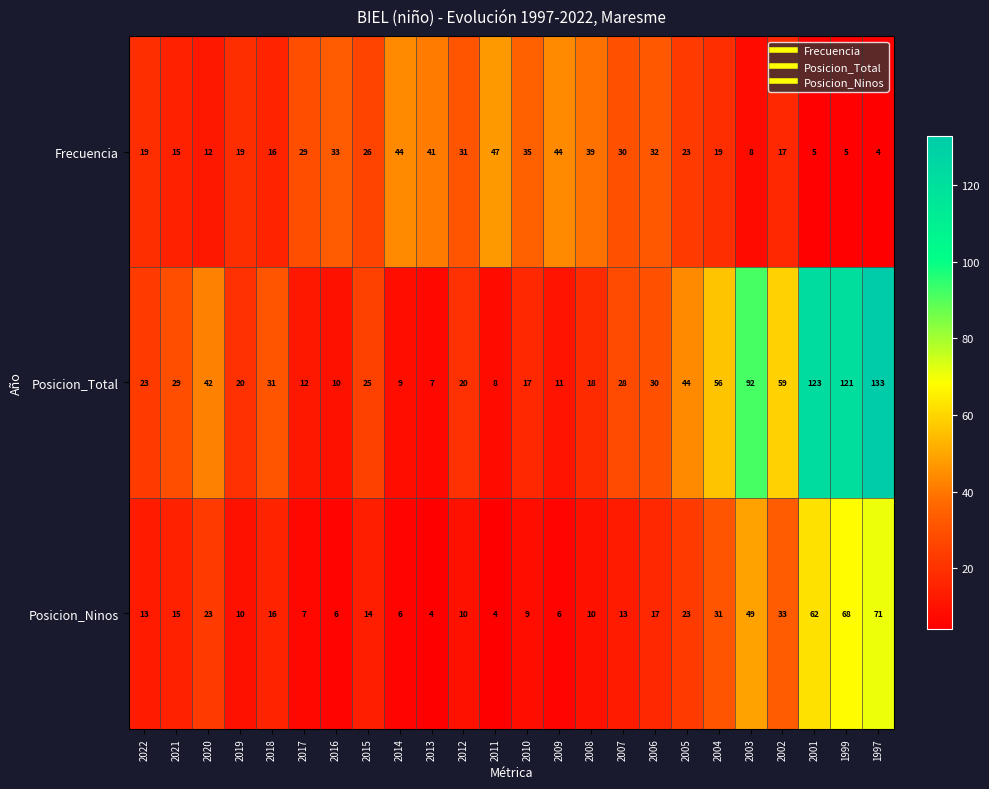

What is the difference between the highest and lowest values at 2014?

38